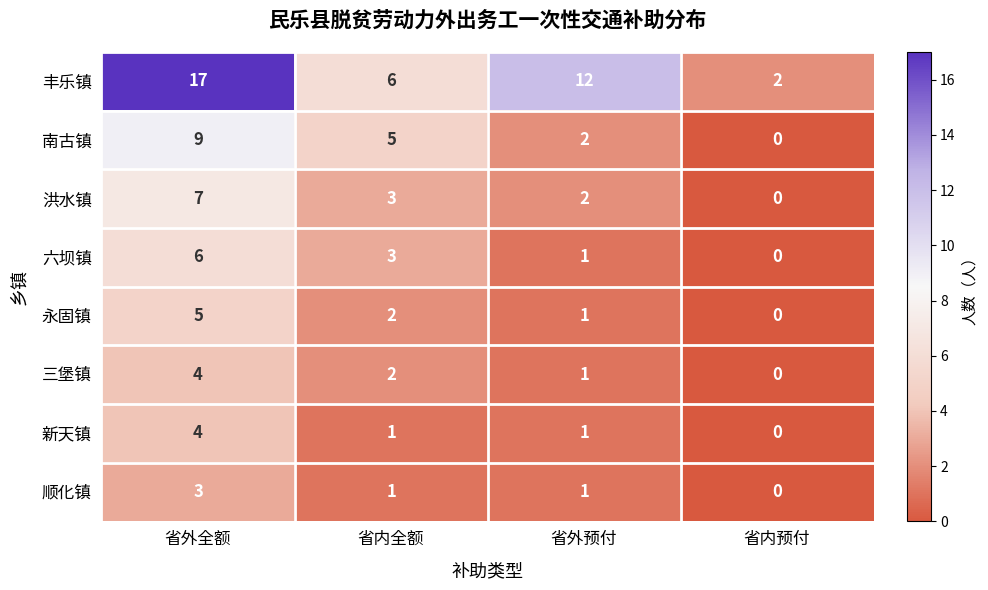

Count the 洪水镇 values in the range 2 to 7.

3